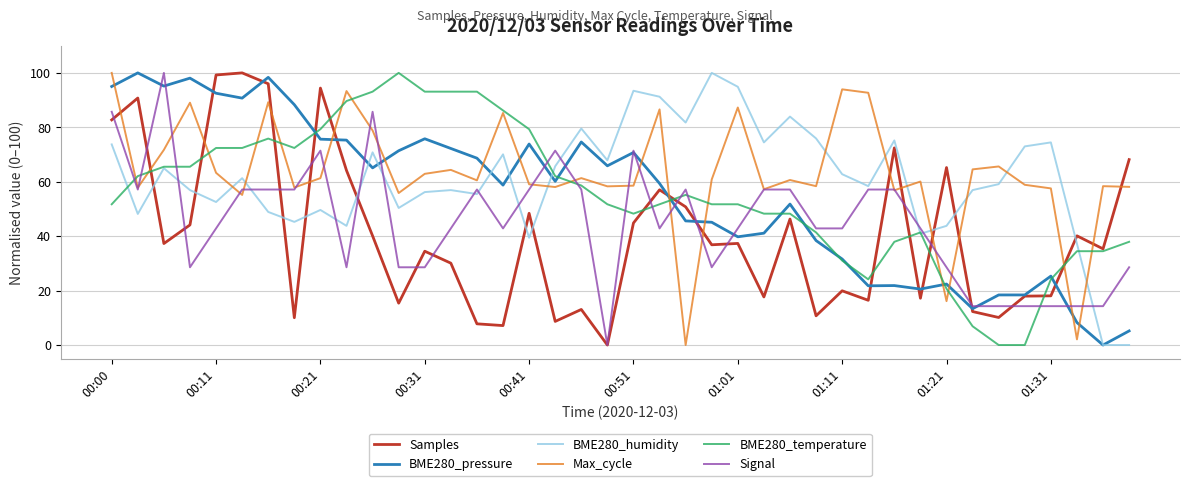

What is the highest value of the Samples series?

100.0